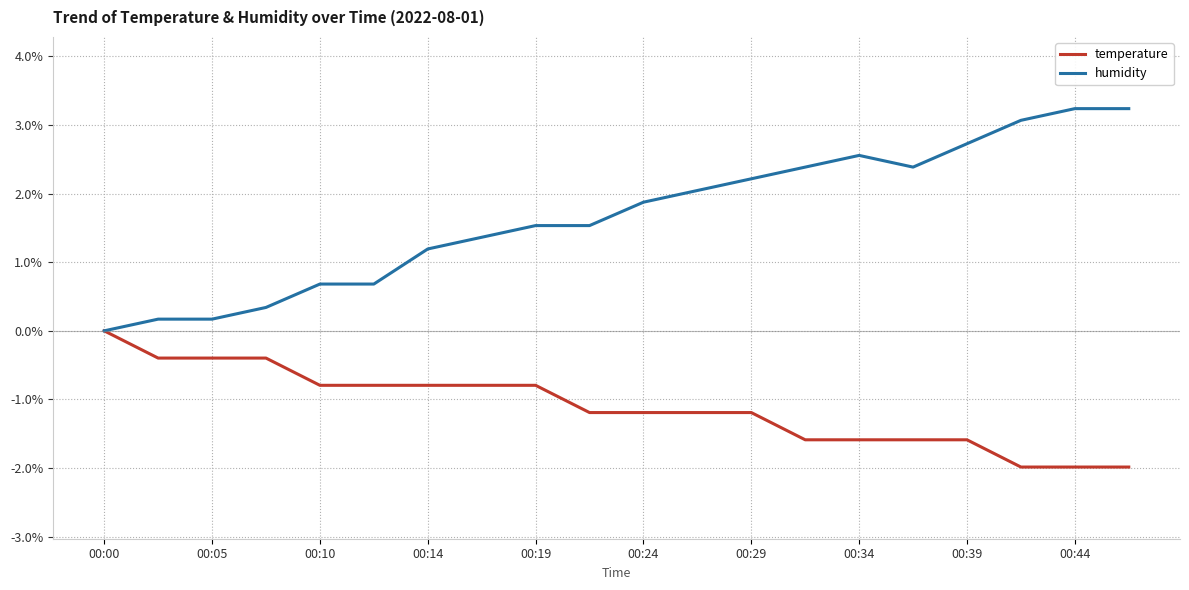

Rank the series by their average value, from lowest to highest.

temperature, humidity